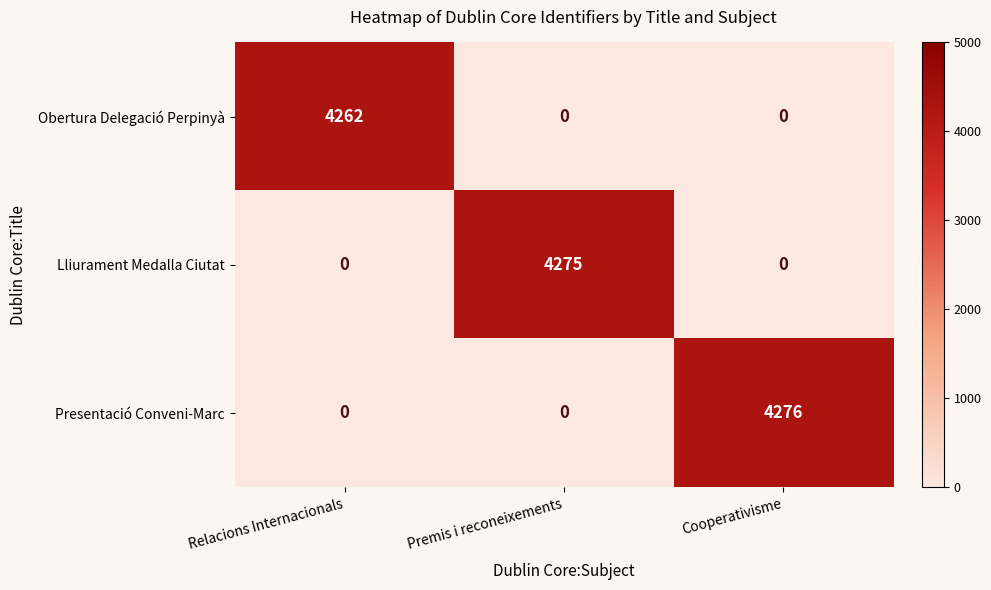

What is the sum of all Lliurament Medalla Ciutat values?

4275